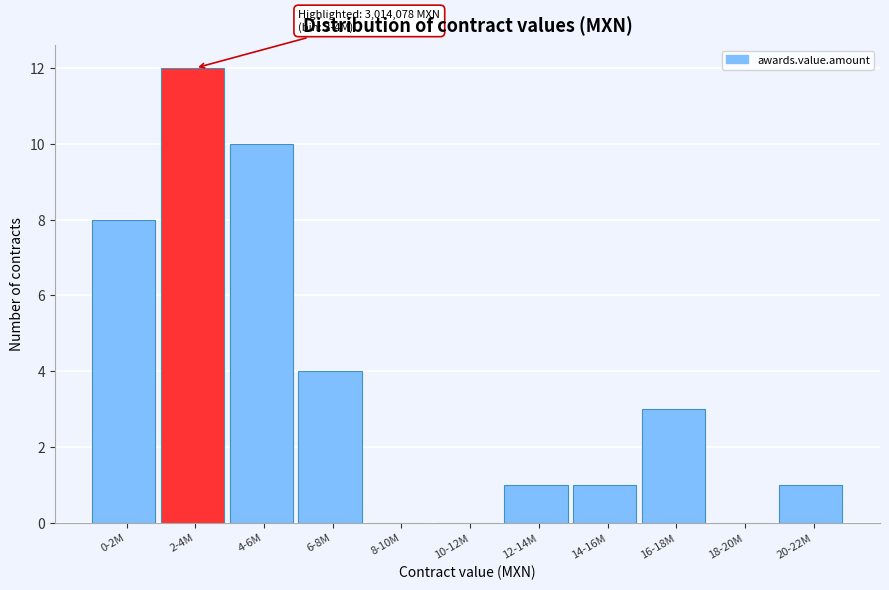

Reading left to right, list all the values displayed in this chart.

0-2M=8	2-4M=12	4-6M=10	6-8M=4	8-10M=0	10-12M=0	12-14M=1	14-16M=1	16-18M=3	18-20M=0	20-22M=1